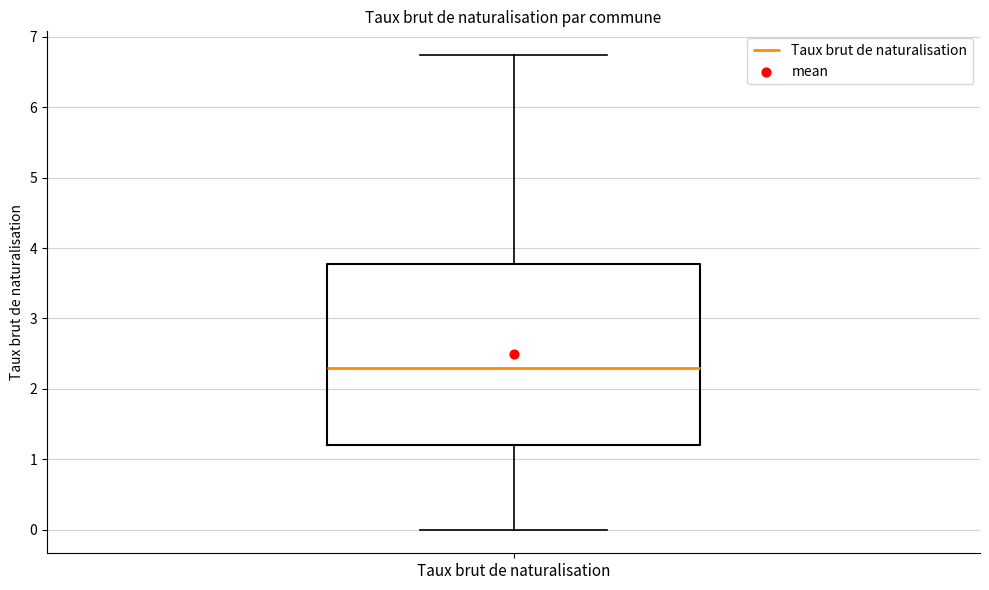

Read this box plot against the y-axis: the position of the median line, the range covered by the box, and the ends of both whiskers. The values are not printed on the chart, so give them approximately, as read against the axis.

median 2.3, box 1.2 to 3.8, whiskers 0.0 to 6.7